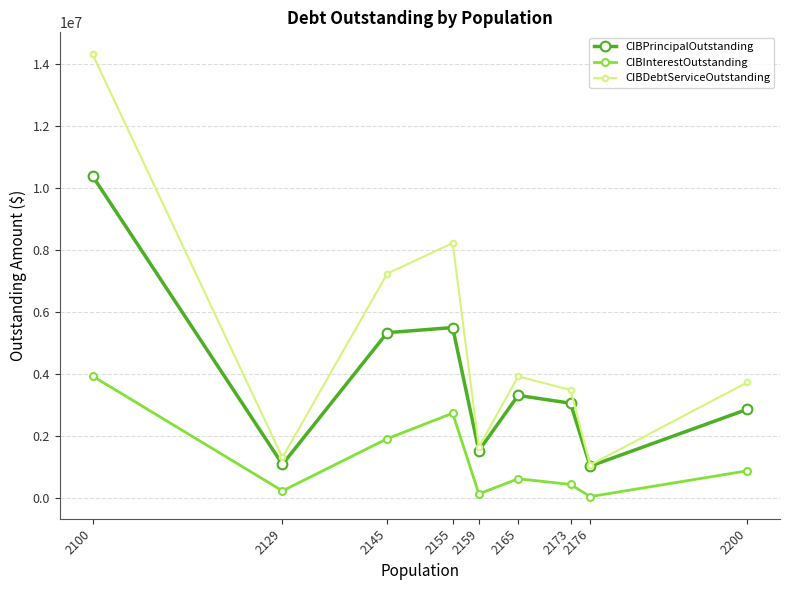

Between 2155 and 2173, which series saw the biggest shift?

CIBDebtServiceOutstanding